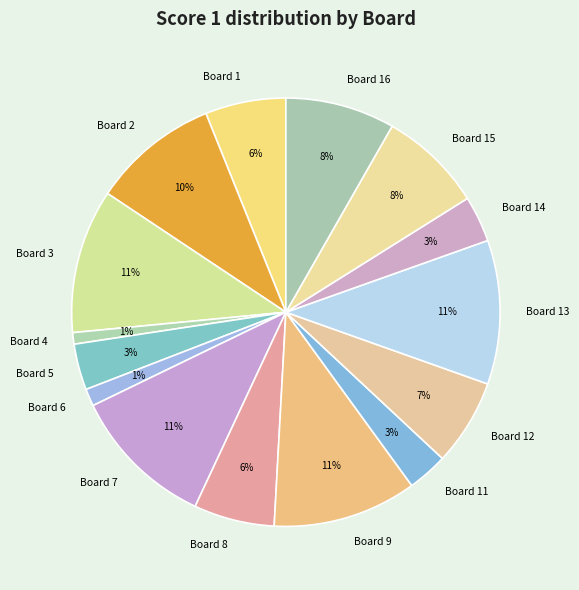

Between Board 4 and Board 16, which is larger?

Board 16